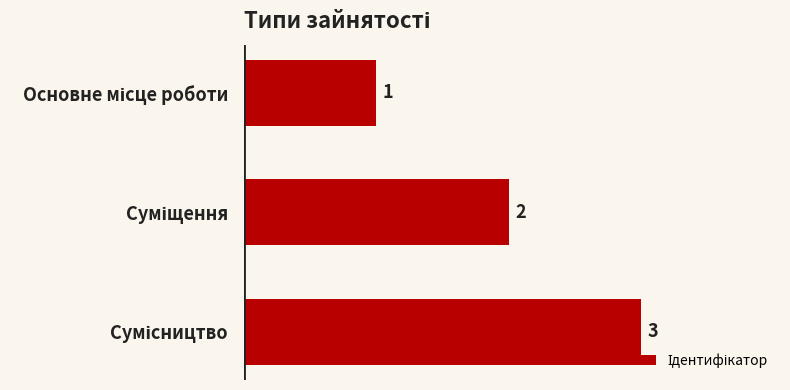

What is the value of the 2nd bar from the top?

2